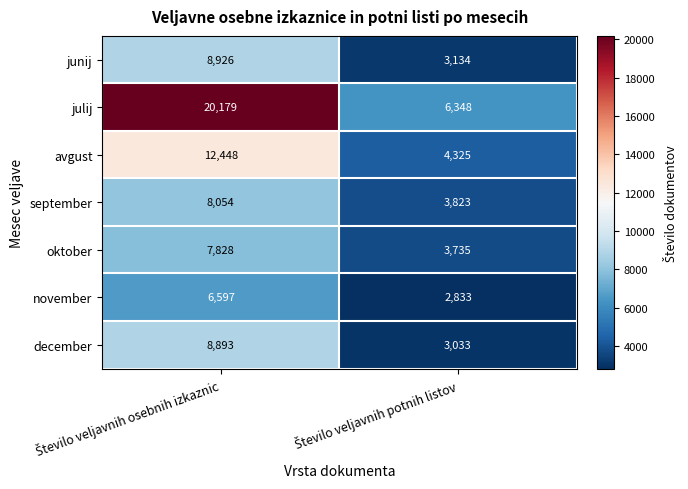

What is the difference between the maximum and minimum values in the junij series?

5792